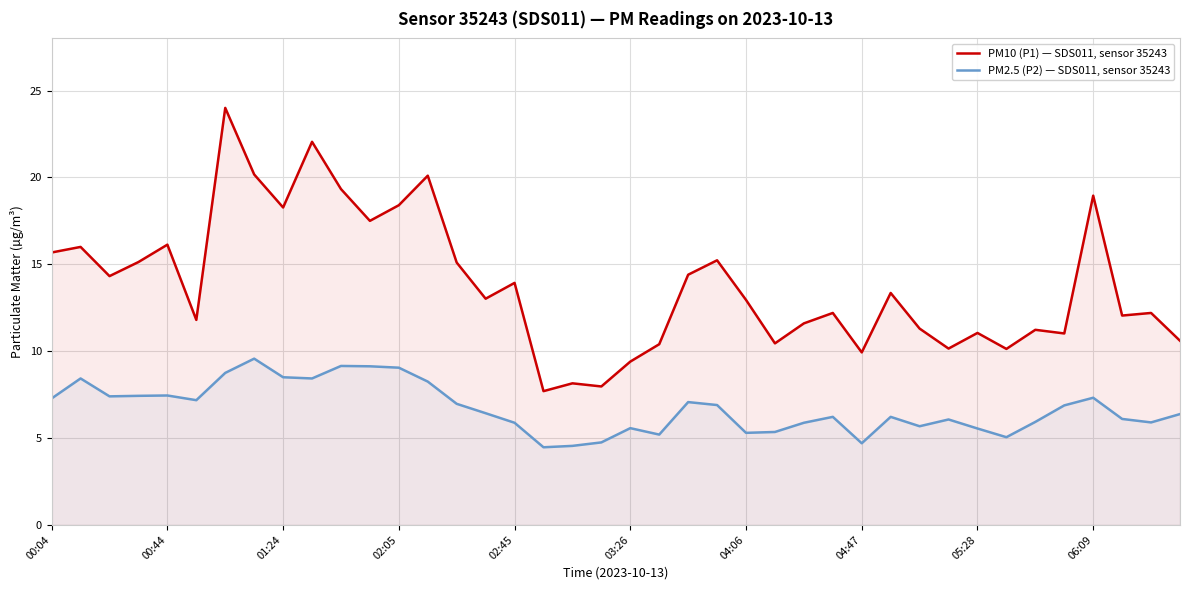

How many values in the PM2.5 (P2) — SDS011, sensor 35243 series exceed 6?

25